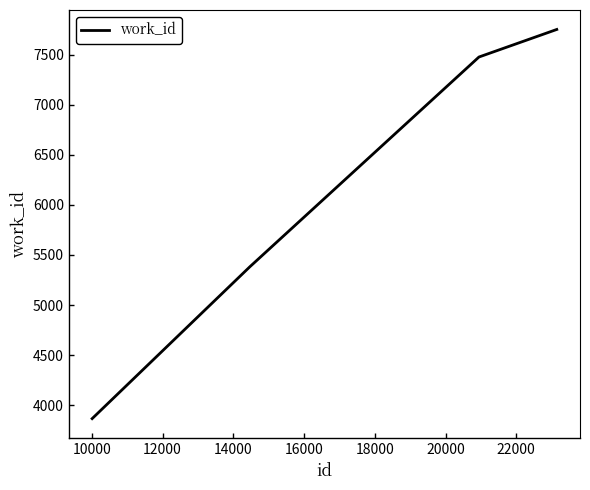

What is the smallest value displayed?

3866